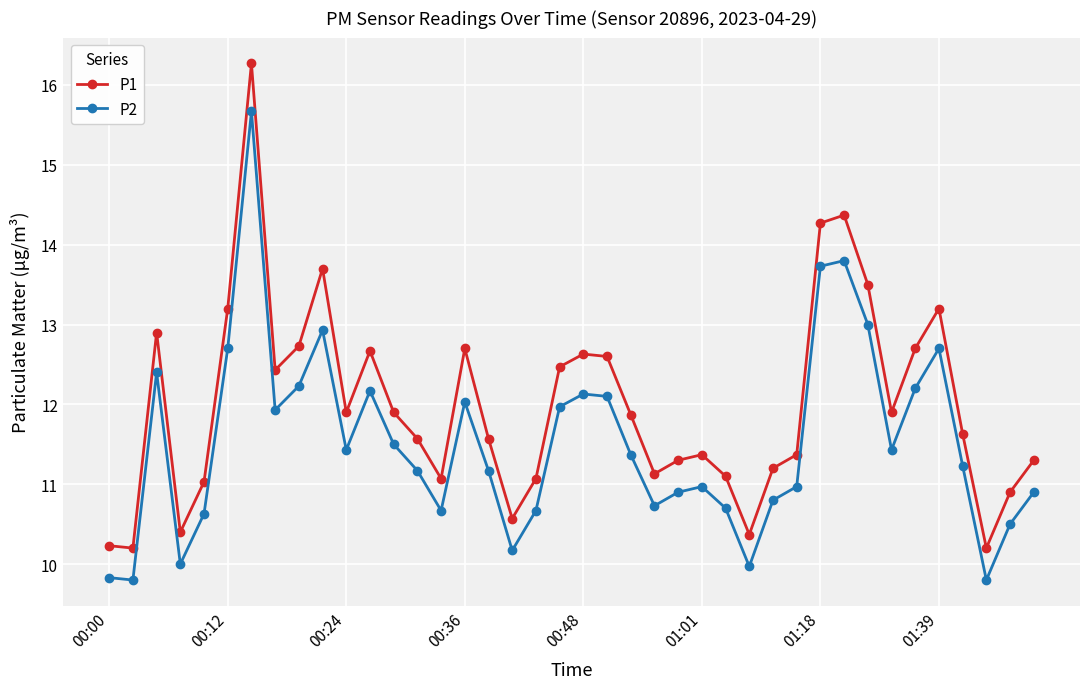

What is the minimum value for P1?

10.2